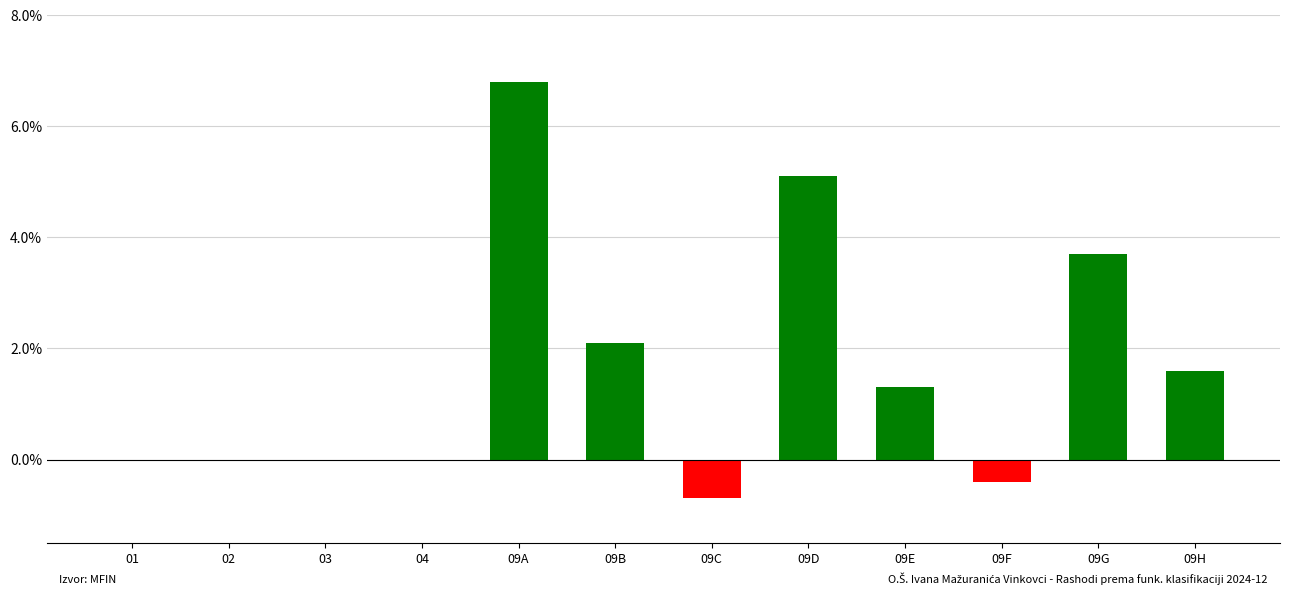

True or false: the data shows 0.0 at 03.

True